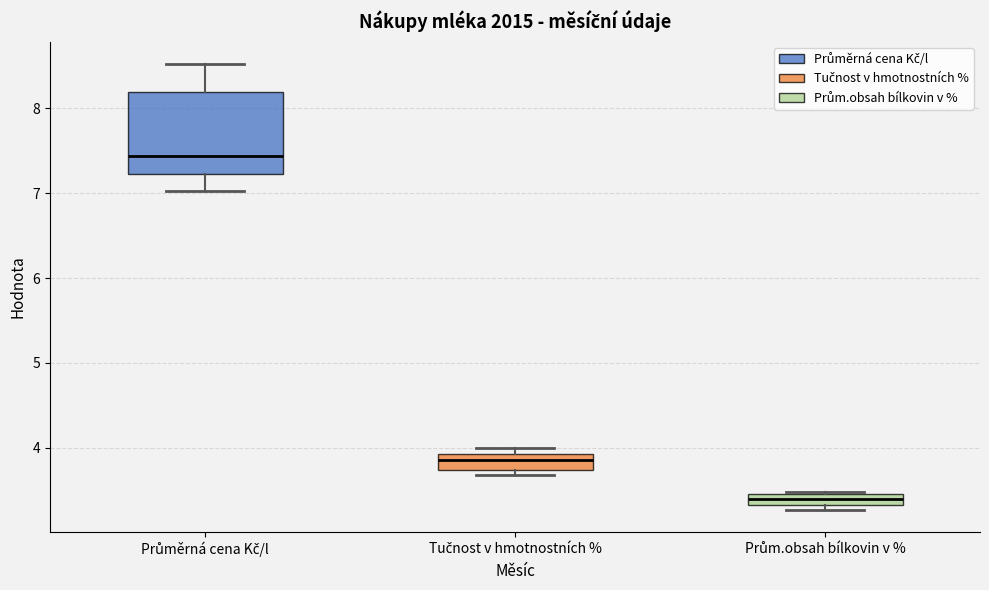

Which box's median line is the lowest?

Prům.obsah bílkovin v %